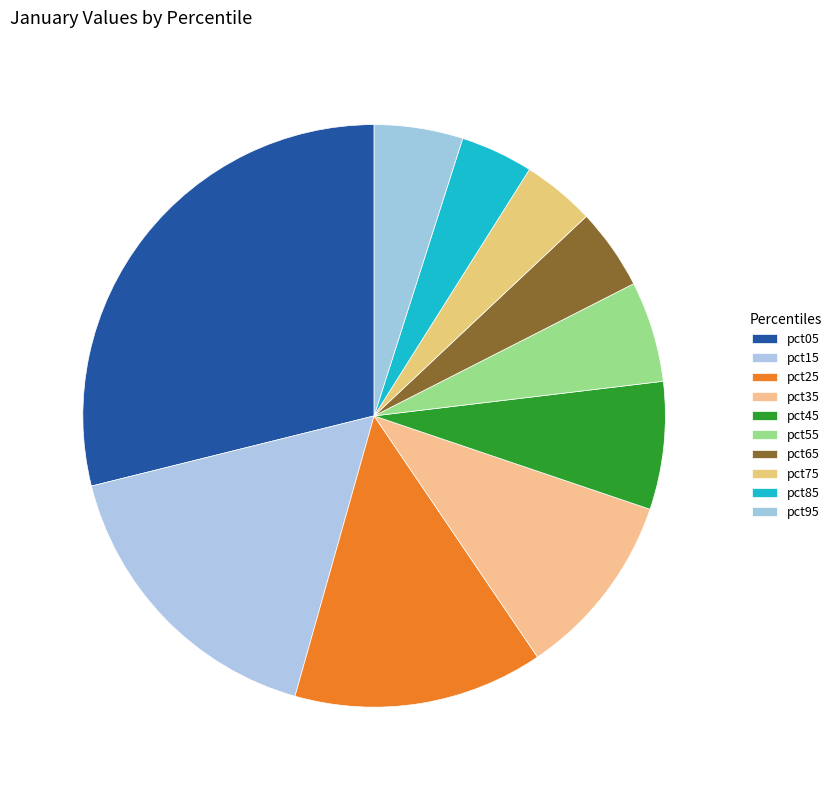

Which has a higher value, pct75 or pct95?

pct95